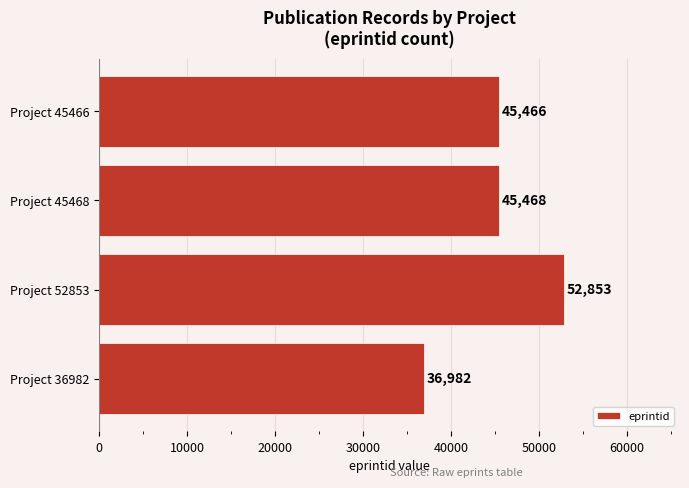

List the labels in order of value, smallest first.

Project 36982, Project 45466, Project 45468, Project 52853